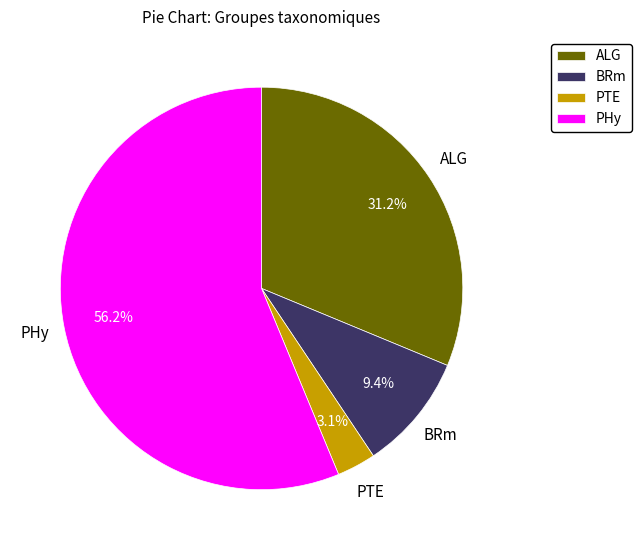

What is the ratio of the value at PHy to the value at BRm?

6.0